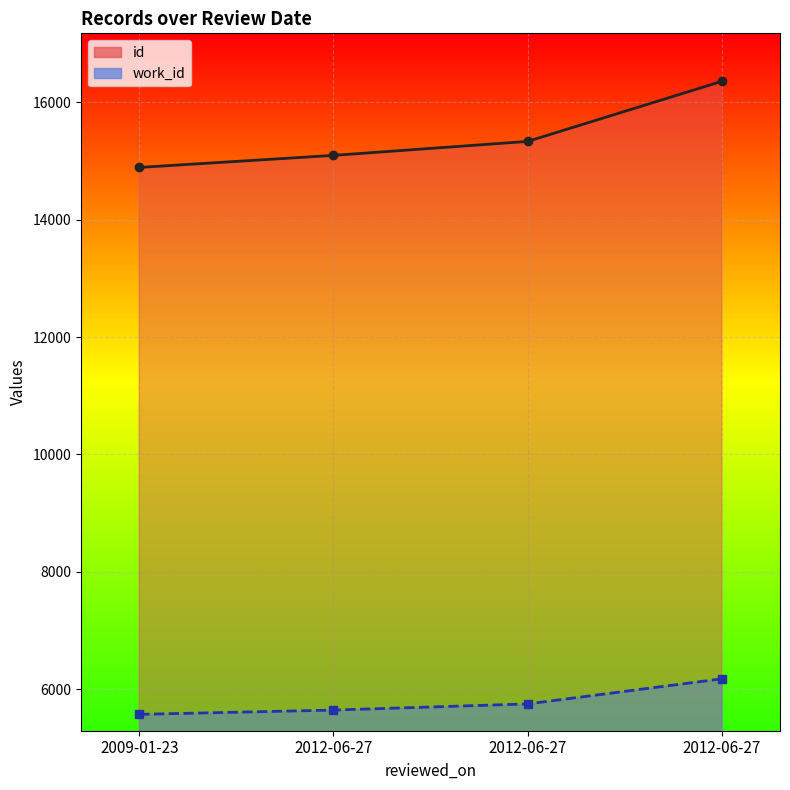

Where does the id series first go above 15332?

2012-06-27